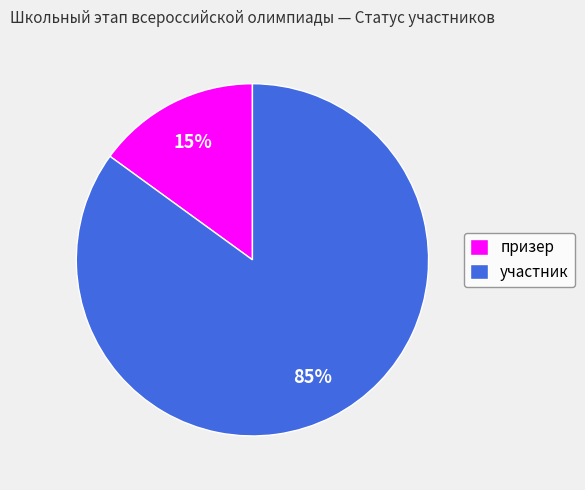

How many segments does this pie chart have?

2